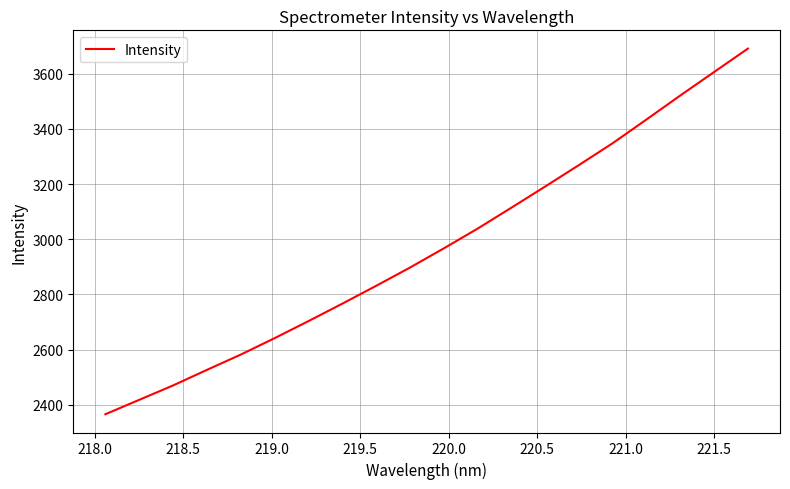

What is the maximum value shown in the chart?

3690.8